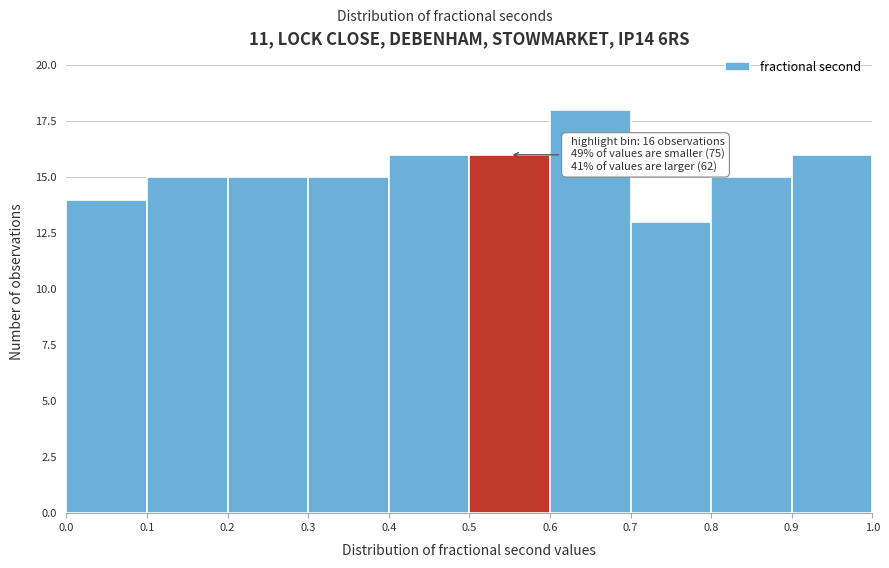

Over which range of the x-axis is the bar tallest?

0.6 to 0.7